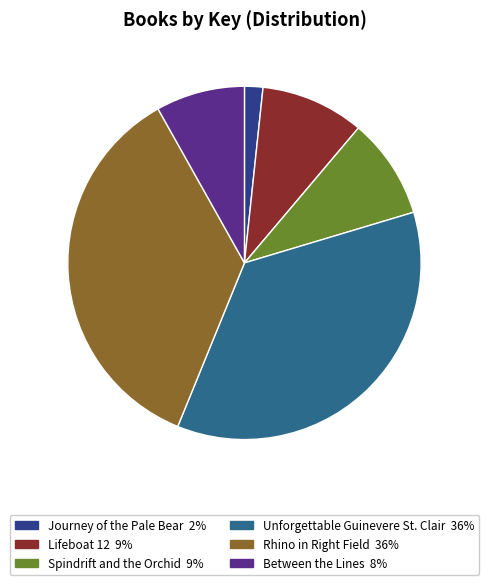

Does Unforgettable Guinevere St. Clair account for over 50% of the chart?

No